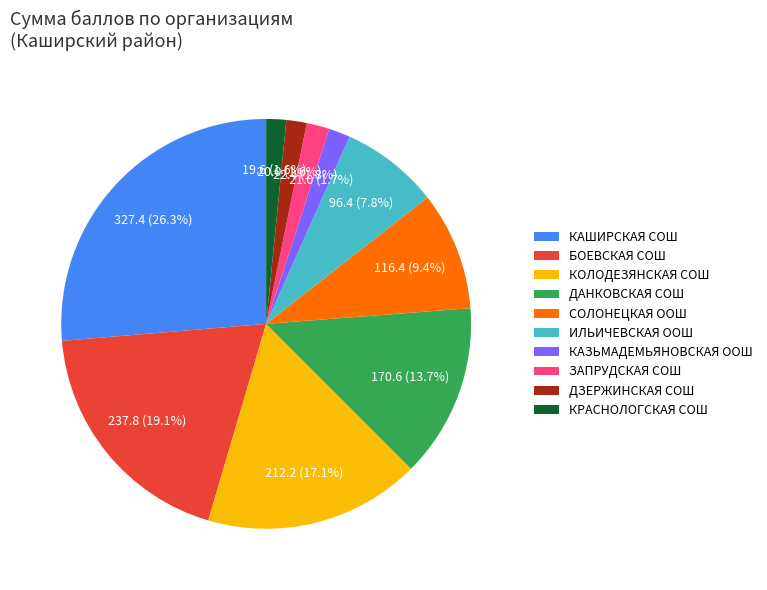

To the nearest percent, what is the difference between the ЗАПРУДСКАЯ СОШ and КОЛОДЕЗЯНСКАЯ СОШ slice percentages?

15%